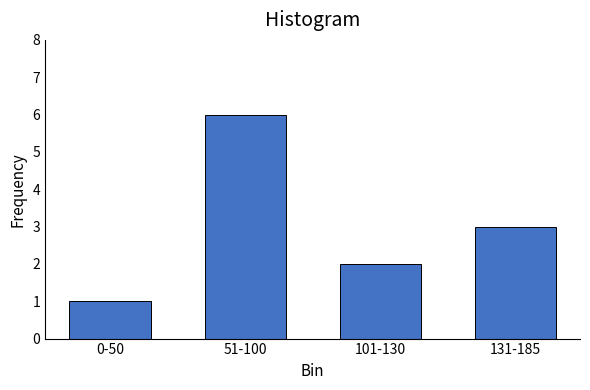

Reading left to right, what are all the values shown in this chart?

0-50=1	51-100=6	101-130=2	131-185=3